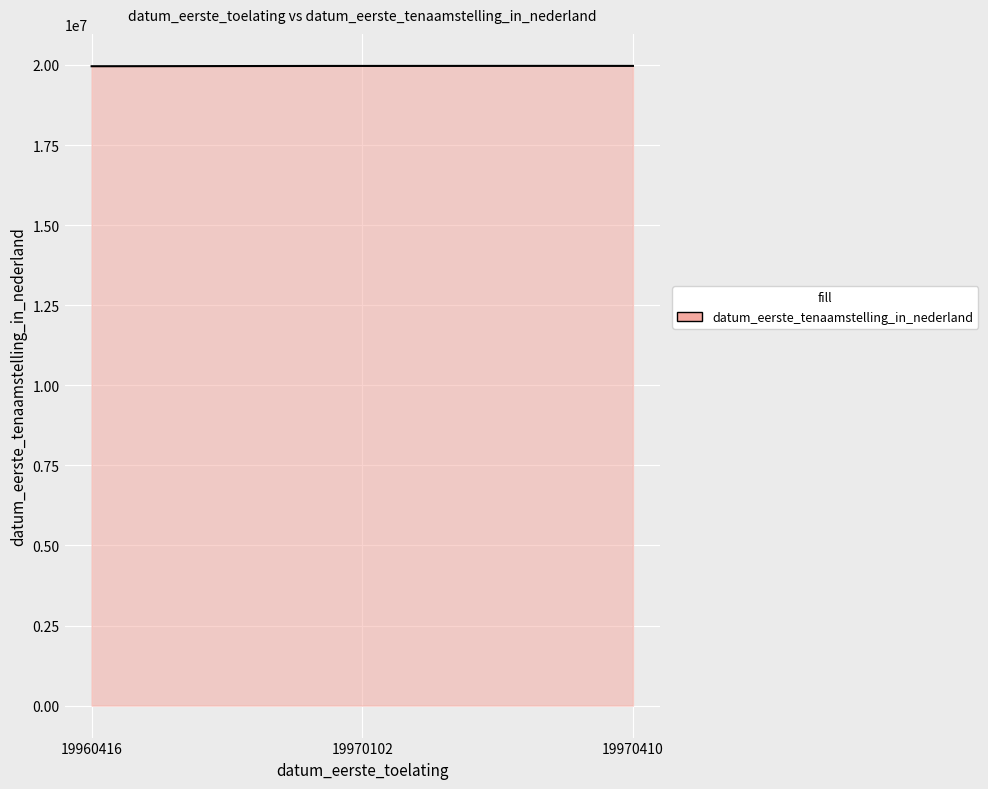

What is the minimum value shown in the chart?

19960416.0